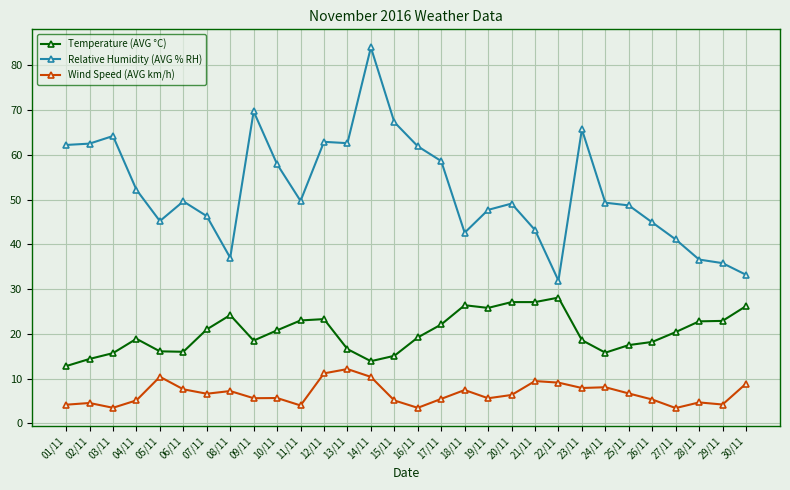

Between 09/11 and 10/11, which series saw the biggest shift?

Relative Humidity (AVG % RH)